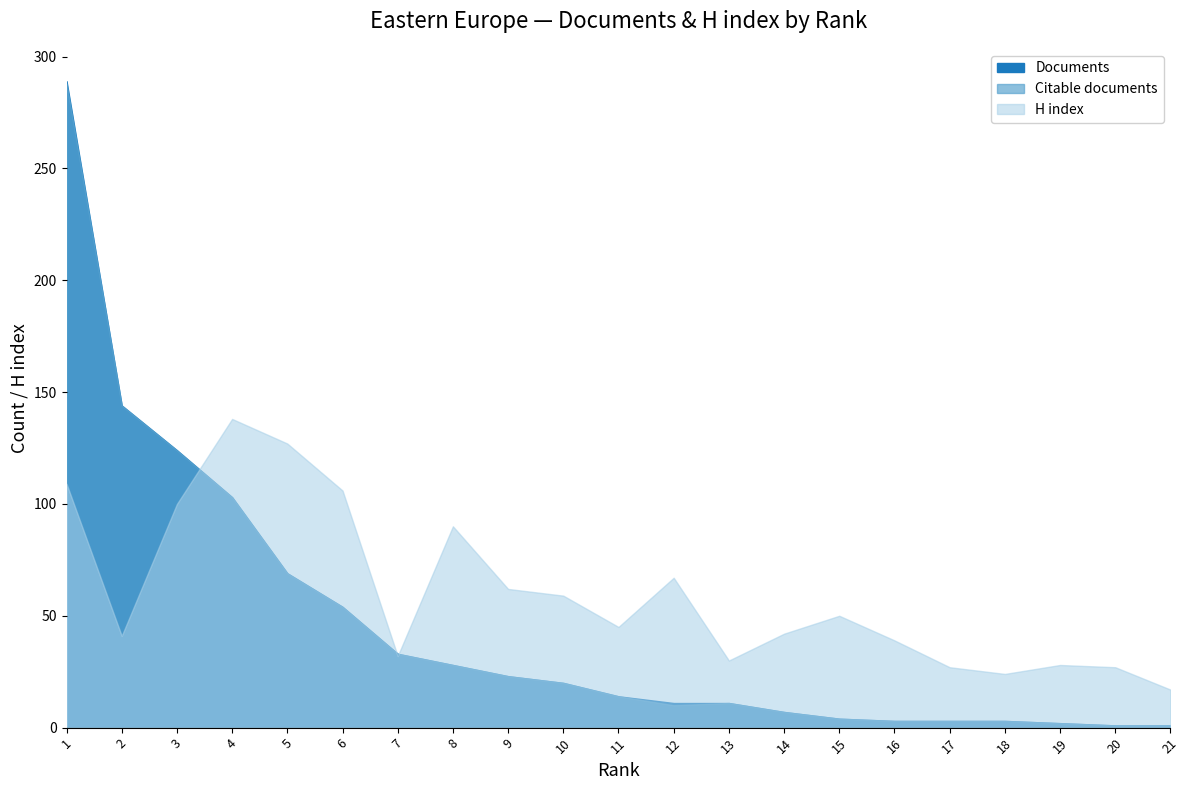

How many lines are shown in the chart?

3